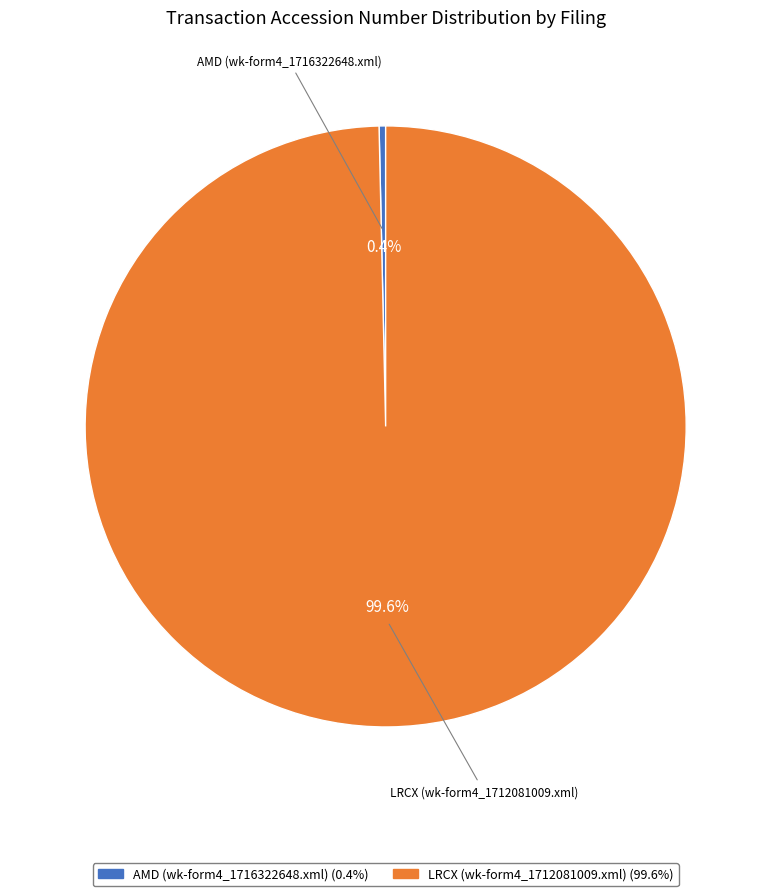

To the nearest percent, what is the difference between the largest and smallest slice percentages?

99%